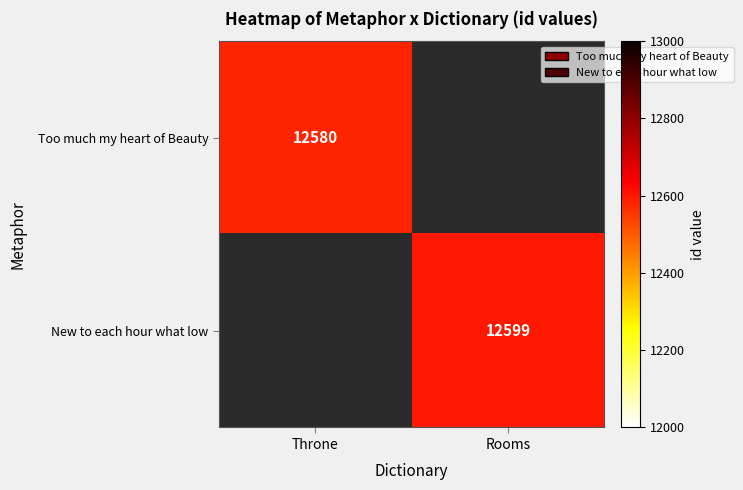

How many categories are shown in the chart?

2